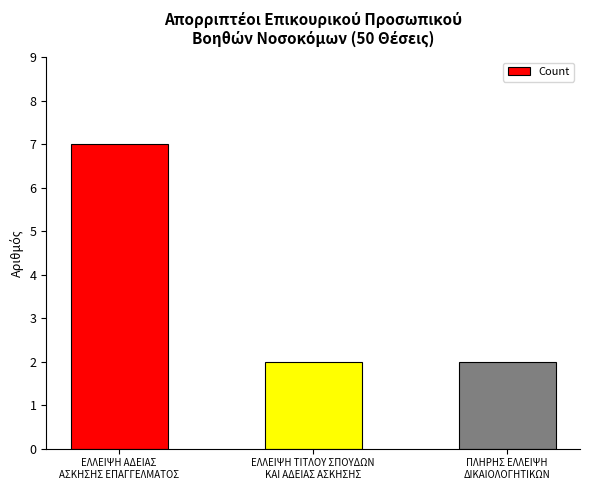

Count the number of data series in this chart.

1